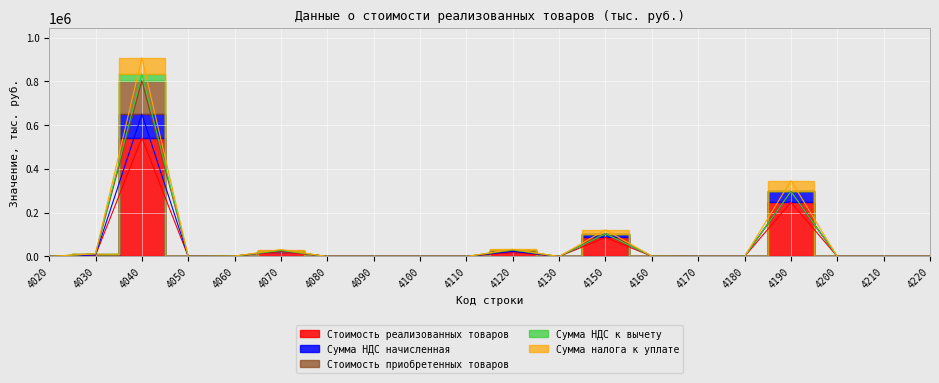

In Сумма НДС начисленная, how many points are higher than both neighbors (excluding endpoints)?

5